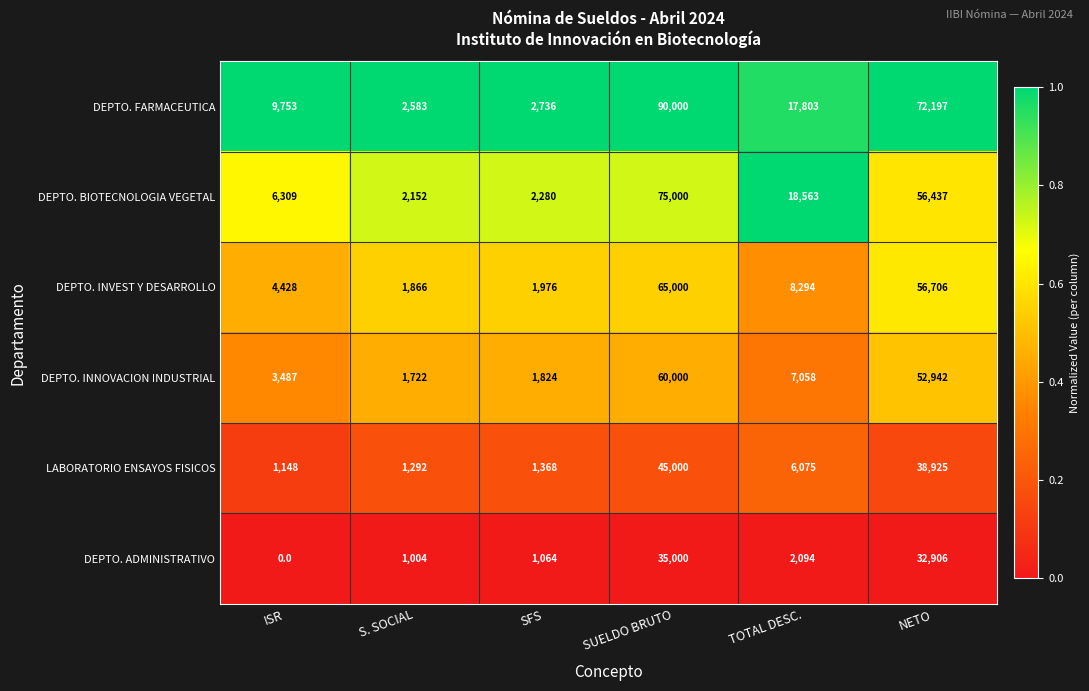

What is the average value of the DEPTO. INVEST Y DESARROLLO series?

23045